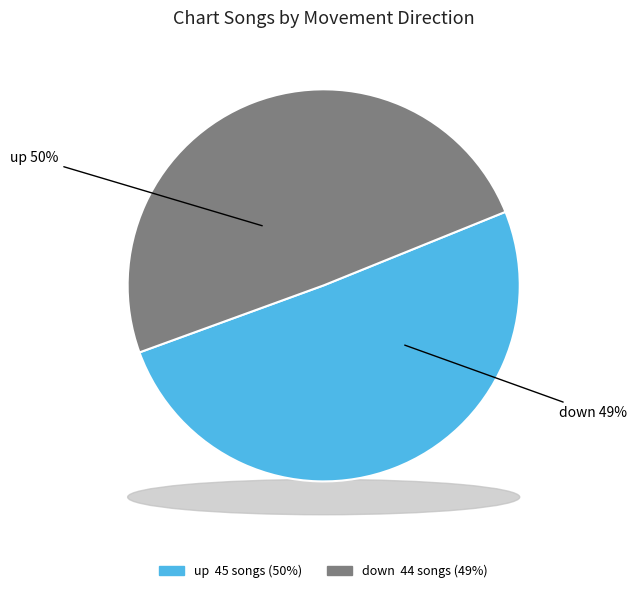

Approximately how many times larger is the value at up compared to down?

1.0